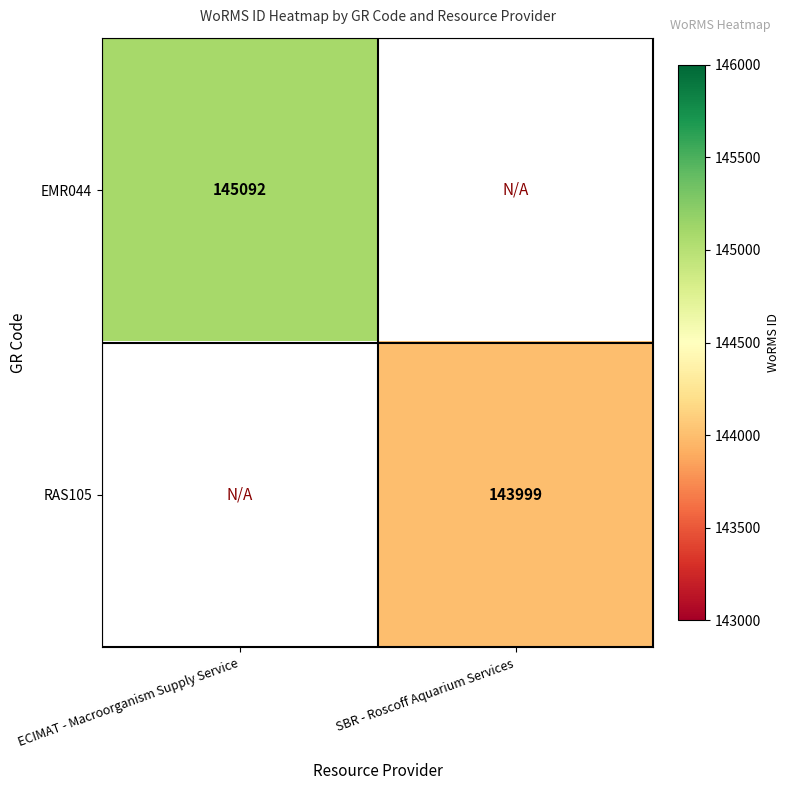

Which label corresponds to the largest value in the chart?

ECIMAT - Macroorganism Supply Service